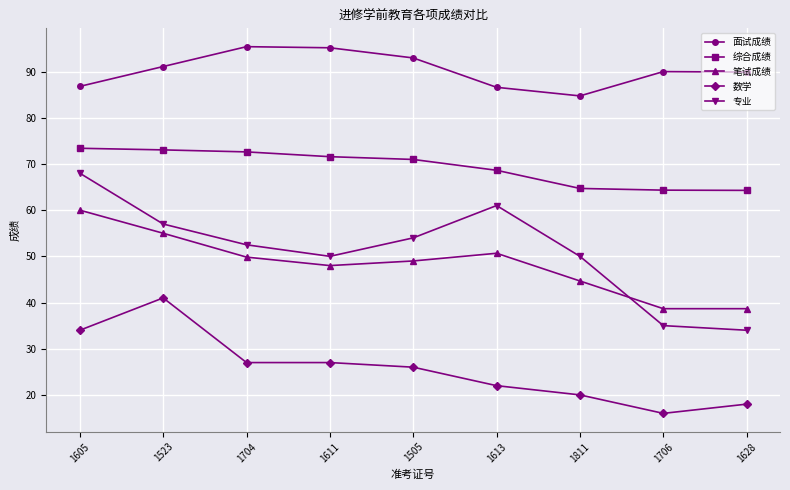

What are all the series names shown in the legend?

面试成绩, 综合成绩, 笔试成绩, 数学, 专业